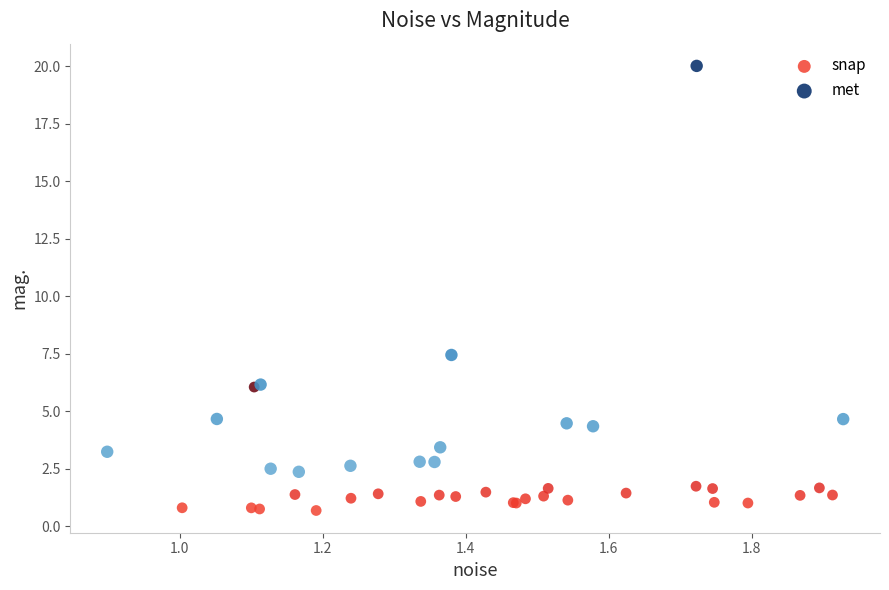

Which series contains the lowest Y value?

snap